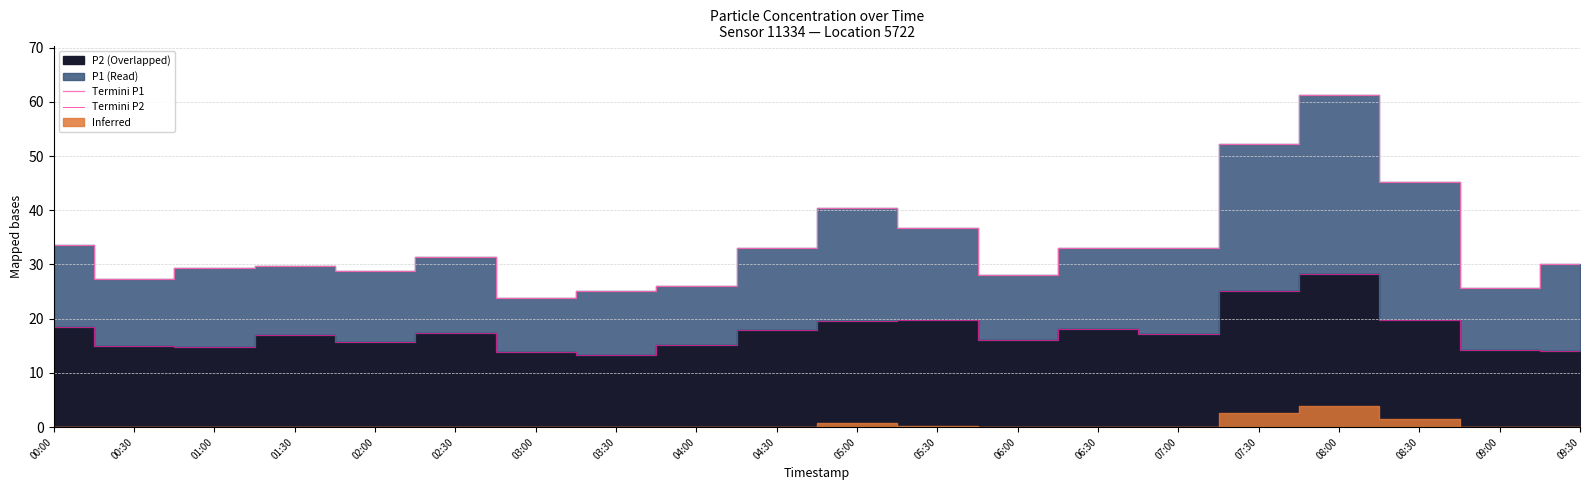

Which series has the largest total across all categories?

Termini P1